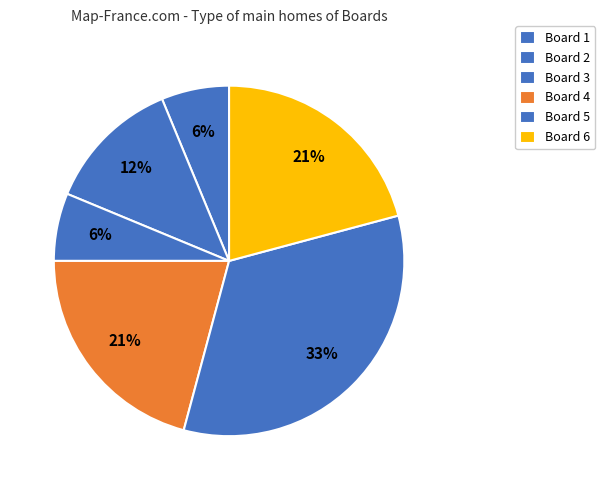

How many segments does this pie chart have?

6